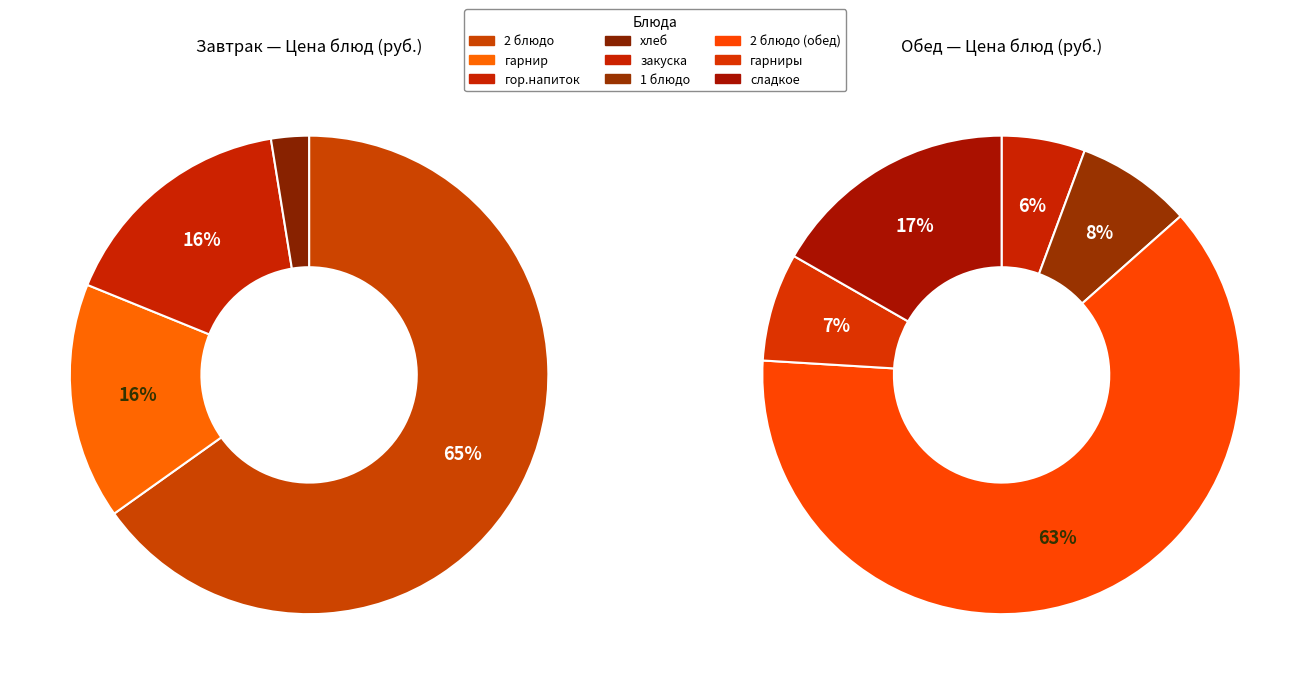

Do 2 блюдо and закуска together represent more than half of the pie?

No